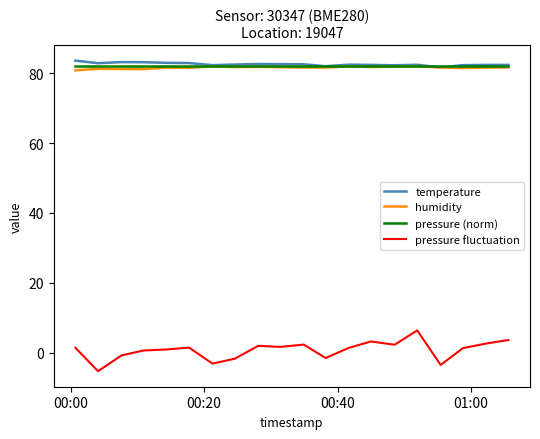

What is the maximum value shown in the chart?

83.6